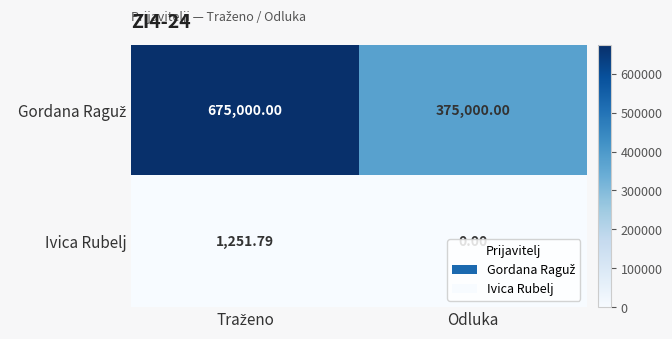

Where is Ivica Rubelj nearest to the value 625?

Odluka